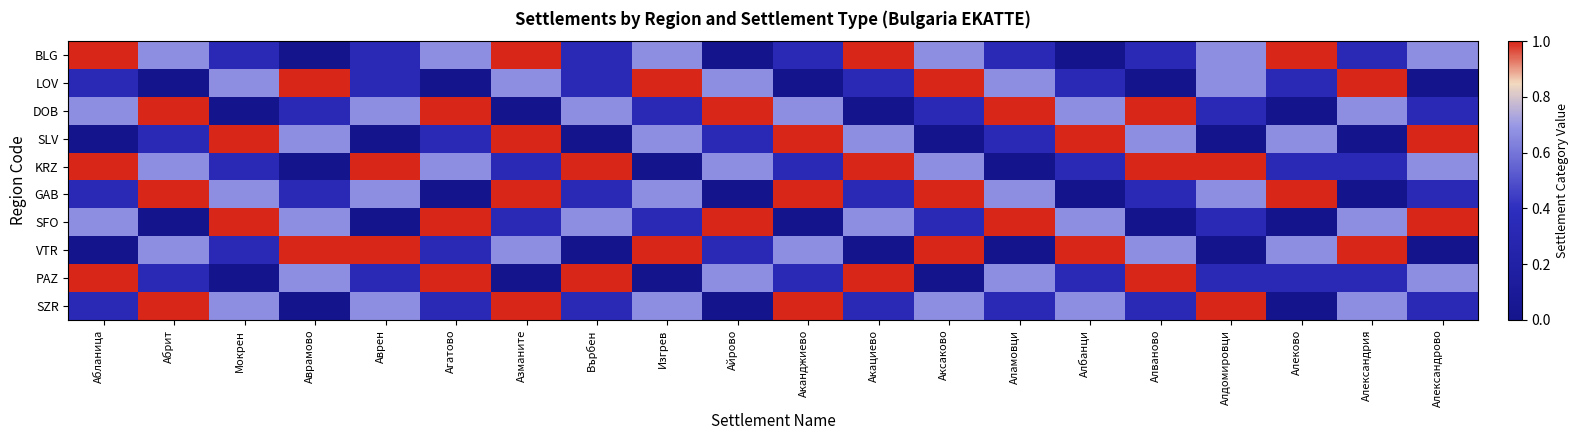

Reading right to left, extract all data points from this chart.

BLG: Александрово=0.7	Александрия=0.3	Алеково=1.0	Алдомировци=0.7	Алваново=0.3	Албанци=0.0	Аламовци=0.3	Аксаково=0.7	Акациево=1.0	Аканджиево=0.3	Айрово=0.0	Изгрев=0.7	Върбен=0.3	Азманите=1.0	Агатово=0.7	Аврен=0.3	Аврамово=0.0	Мокрен=0.3	Абрит=0.7	Абланица=1.0
LOV: Александрово=0.0	Александрия=1.0	Алеково=0.3	Алдомировци=0.7	Алваново=0.0	Албанци=0.3	Аламовци=0.7	Аксаково=1.0	Акациево=0.3	Аканджиево=0.0	Айрово=0.7	Изгрев=1.0	Върбен=0.3	Азманите=0.7	Агатово=0.0	Аврен=0.3	Аврамово=1.0	Мокрен=0.7	Абрит=0.0	Абланица=0.3
DOB: Александрово=0.3	Александрия=0.7	Алеково=0.0	Алдомировци=0.3	Алваново=1.0	Албанци=0.7	Аламовци=1.0	Аксаково=0.3	Акациево=0.0	Аканджиево=0.7	Айрово=1.0	Изгрев=0.3	Върбен=0.7	Азманите=0.0	Агатово=1.0	Аврен=0.7	Аврамово=0.3	Мокрен=0.0	Абрит=1.0	Абланица=0.7
SLV: Александрово=1.0	Александрия=0.0	Алеково=0.7	Алдомировци=0.0	Алваново=0.7	Албанци=1.0	Аламовци=0.3	Аксаково=0.0	Акациево=0.7	Аканджиево=1.0	Айрово=0.3	Изгрев=0.7	Върбен=0.0	Азманите=1.0	Агатово=0.3	Аврен=0.0	Аврамово=0.7	Мокрен=1.0	Абрит=0.3	Абланица=0.0
KRZ: Александрово=0.7	Александрия=0.3	Алеково=0.3	Алдомировци=1.0	Алваново=1.0	Албанци=0.3	Аламовци=0.0	Аксаково=0.7	Акациево=1.0	Аканджиево=0.3	Айрово=0.7	Изгрев=0.0	Върбен=1.0	Азманите=0.3	Агатово=0.7	Аврен=1.0	Аврамово=0.0	Мокрен=0.3	Абрит=0.7	Абланица=1.0
GAB: Александрово=0.3	Александрия=0.0	Алеково=1.0	Алдомировци=0.7	Алваново=0.3	Албанци=0.0	Аламовци=0.7	Аксаково=1.0	Акациево=0.3	Аканджиево=1.0	Айрово=0.0	Изгрев=0.7	Върбен=0.3	Азманите=1.0	Агатово=0.0	Аврен=0.7	Аврамово=0.3	Мокрен=0.7	Абрит=1.0	Абланица=0.3
SFO: Александрово=1.0	Александрия=0.7	Алеково=0.0	Алдомировци=0.3	Алваново=0.0	Албанци=0.7	Аламовци=1.0	Аксаково=0.3	Акациево=0.7	Аканджиево=0.0	Айрово=1.0	Изгрев=0.3	Върбен=0.7	Азманите=0.3	Агатово=1.0	Аврен=0.0	Аврамово=0.7	Мокрен=1.0	Абрит=0.0	Абланица=0.7
VTR: Александрово=0.0	Александрия=1.0	Алеково=0.7	Алдомировци=0.0	Алваново=0.7	Албанци=1.0	Аламовци=0.0	Аксаково=1.0	Акациево=0.0	Аканджиево=0.7	Айрово=0.3	Изгрев=1.0	Върбен=0.0	Азманите=0.7	Агатово=0.3	Аврен=1.0	Аврамово=1.0	Мокрен=0.3	Абрит=0.7	Абланица=0.0
PAZ: Александрово=0.7	Александрия=0.3	Алеково=0.3	Алдомировци=0.3	Алваново=1.0	Албанци=0.3	Аламовци=0.7	Аксаково=0.0	Акациево=1.0	Аканджиево=0.3	Айрово=0.7	Изгрев=0.0	Върбен=1.0	Азманите=0.0	Агатово=1.0	Аврен=0.3	Аврамово=0.7	Мокрен=0.0	Абрит=0.3	Абланица=1.0
SZR: Александрово=0.3	Александрия=0.7	Алеково=0.0	Алдомировци=1.0	Алваново=0.3	Албанци=0.7	Аламовци=0.3	Аксаково=0.7	Акациево=0.3	Аканджиево=1.0	Айрово=0.0	Изгрев=0.7	Върбен=0.3	Азманите=1.0	Агатово=0.3	Аврен=0.7	Аврамово=0.0	Мокрен=0.7	Абрит=1.0	Абланица=0.3